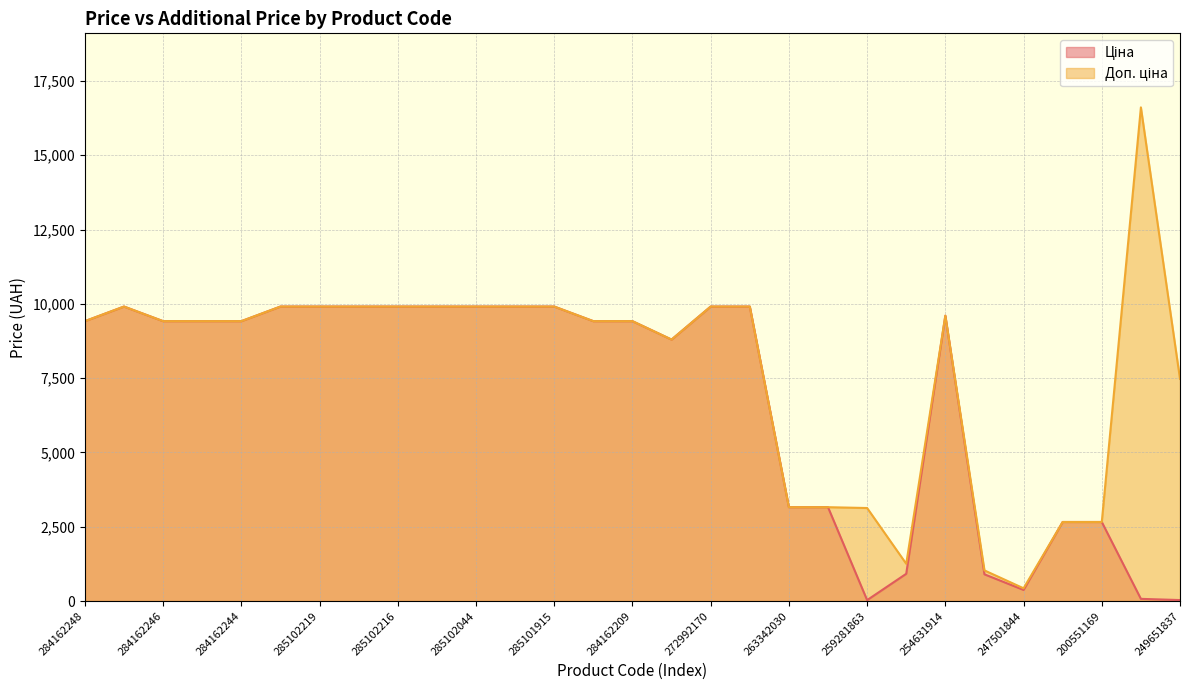

At which label is Доп. ціна closest to 8519?

248922198